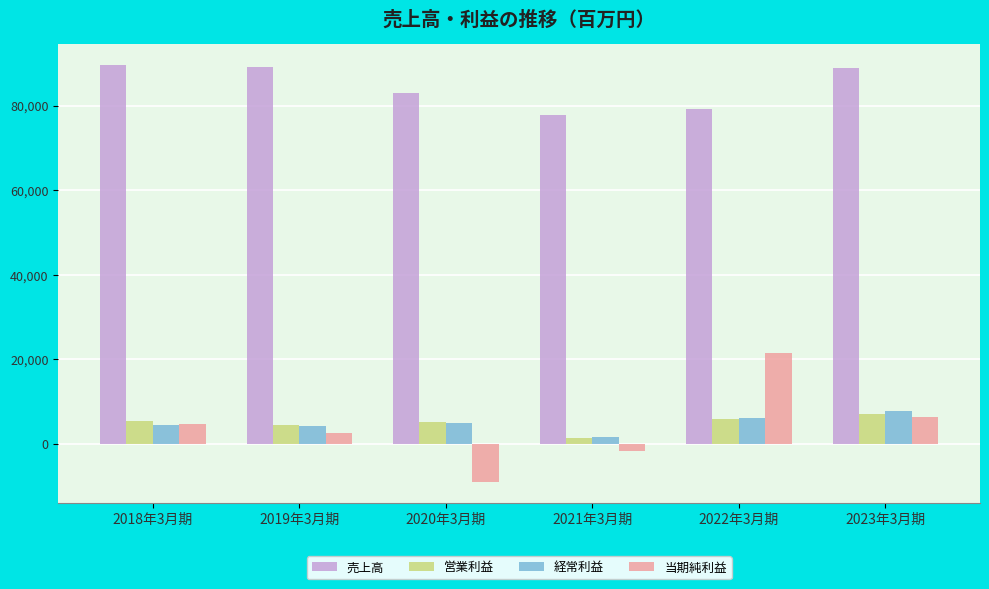

What position from the left is 2020年3月期?

3